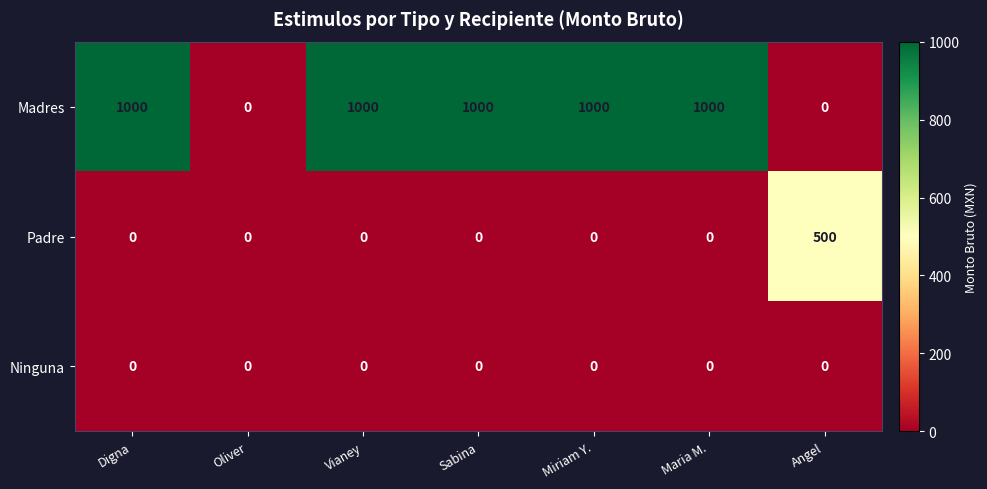

Rank the series by their maximum value, from highest to lowest.

Madres, Padre, Ninguna